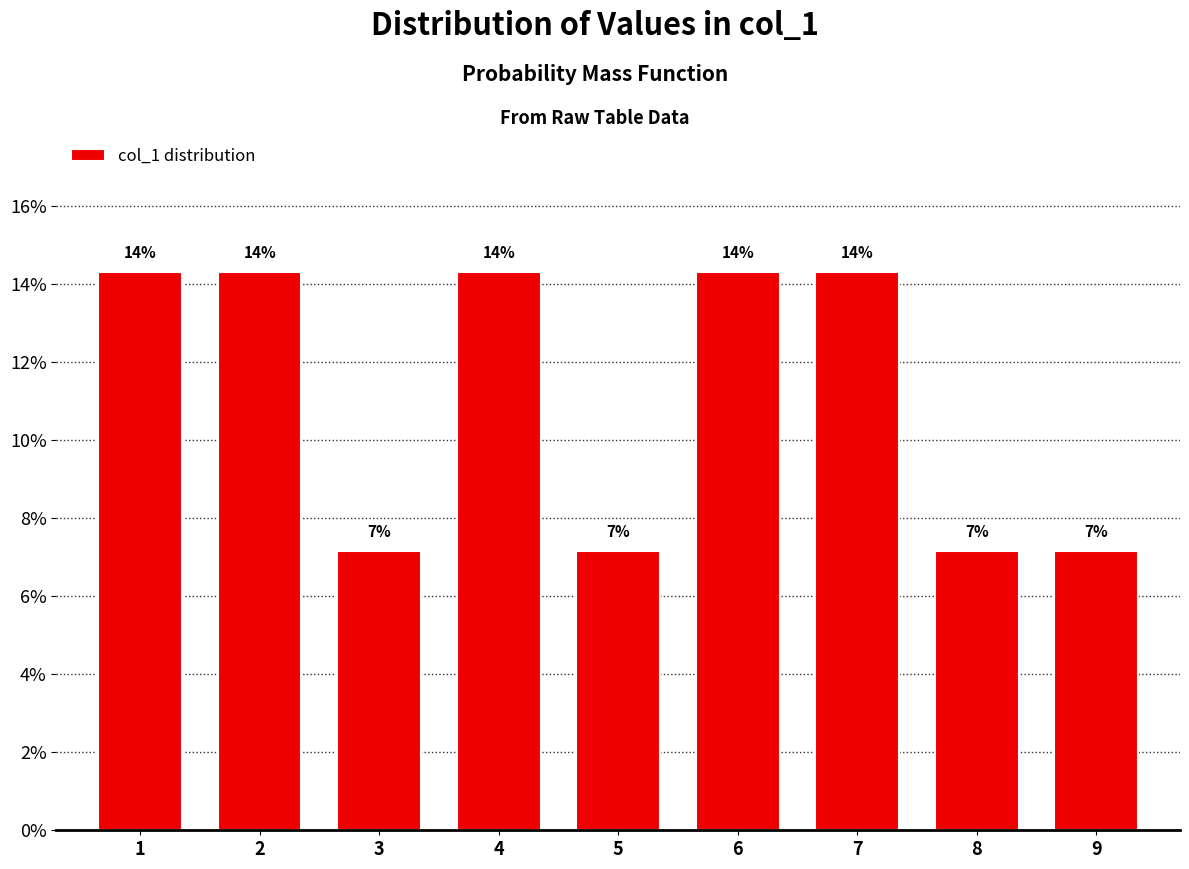

Are the bars horizontal?

No